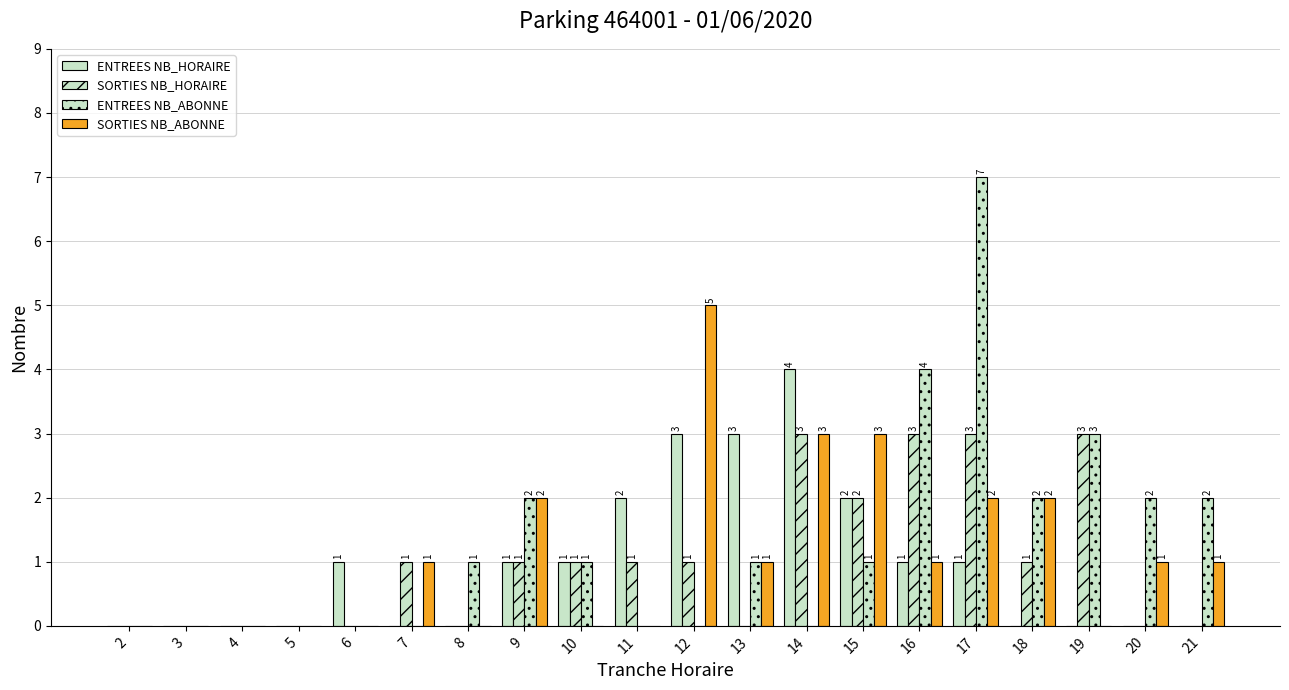

How many groups of bars are there?

20